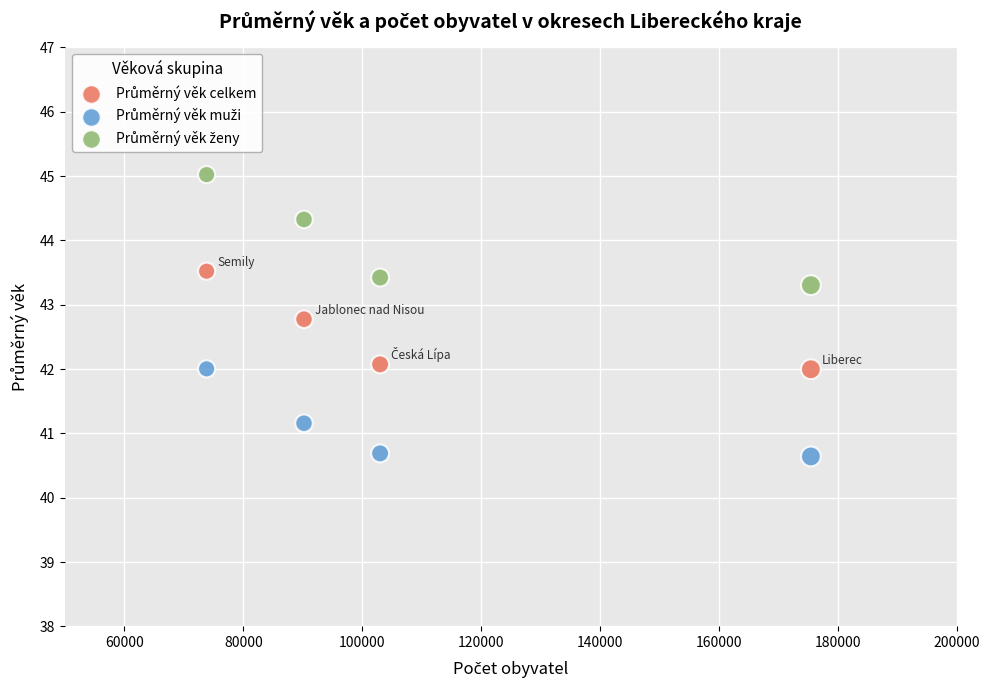

Across all data points, what is the range of Y values (max minus min)?

4.4